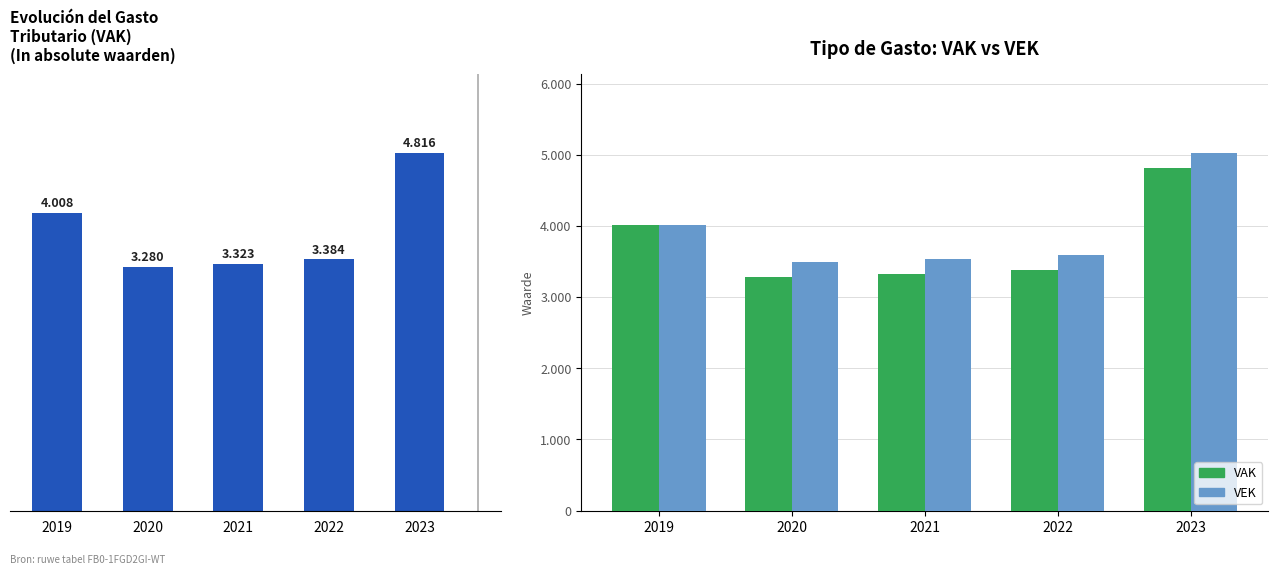

What is the sum of all VEK values?

19654